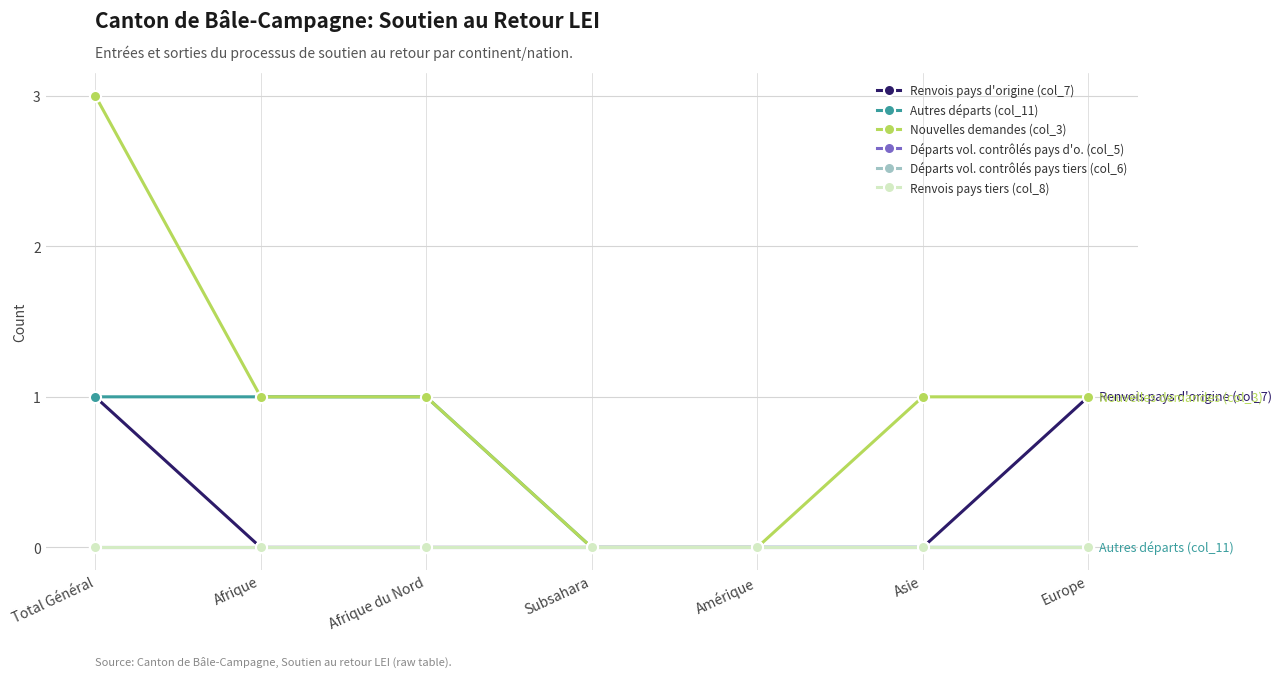

Does the chart have visible grid lines?

Yes